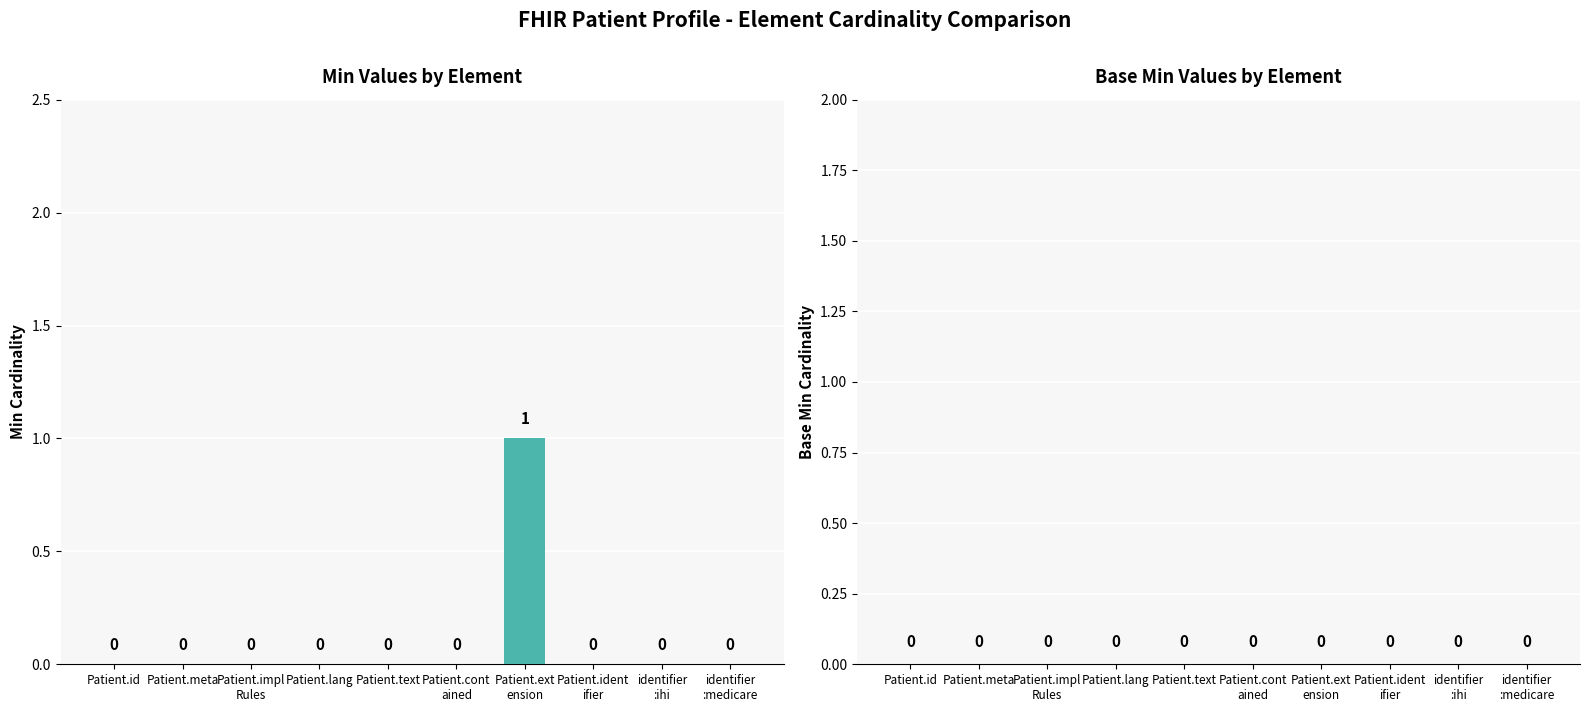

The value at Patient.text is 0. True or false?

True